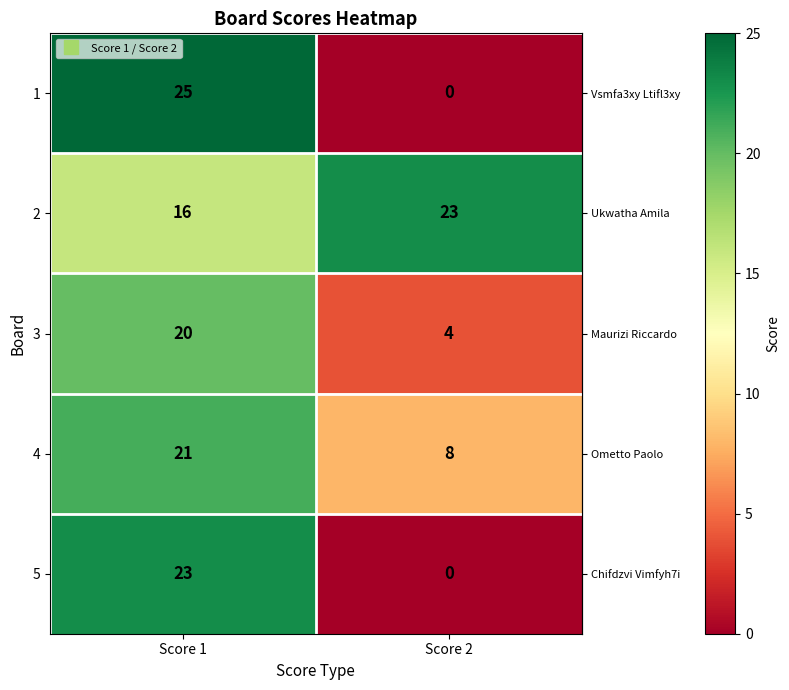

How many positive values does the 1 series have?

1